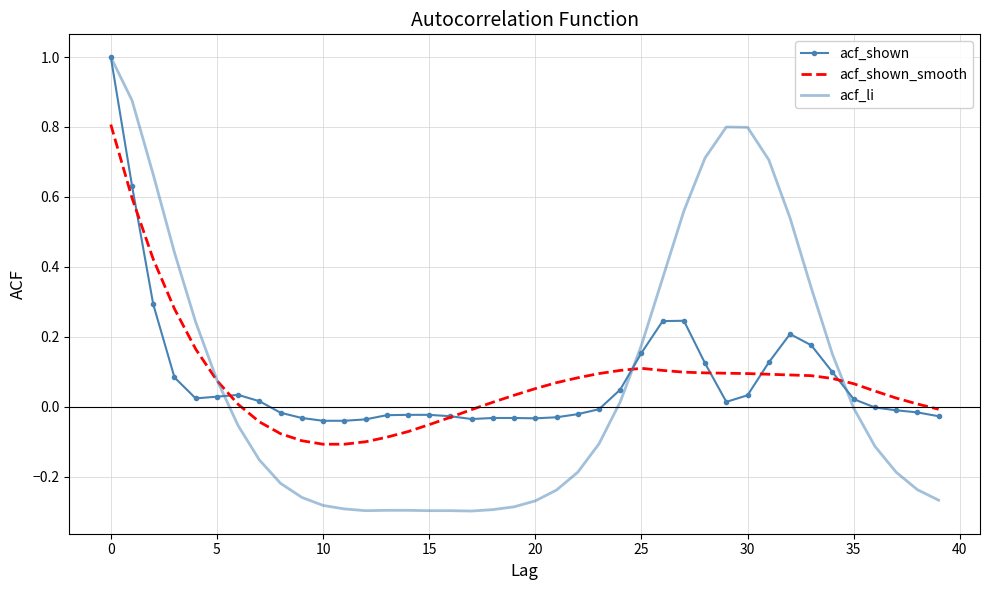

Which series has the widest spread of values?

acf_li